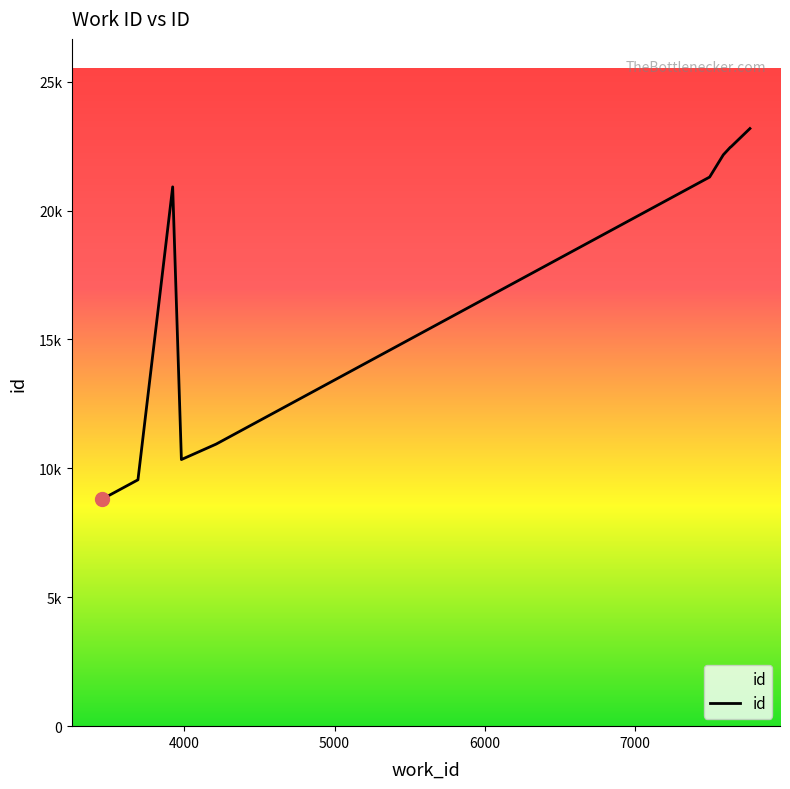

Does the chart have visible grid lines?

No